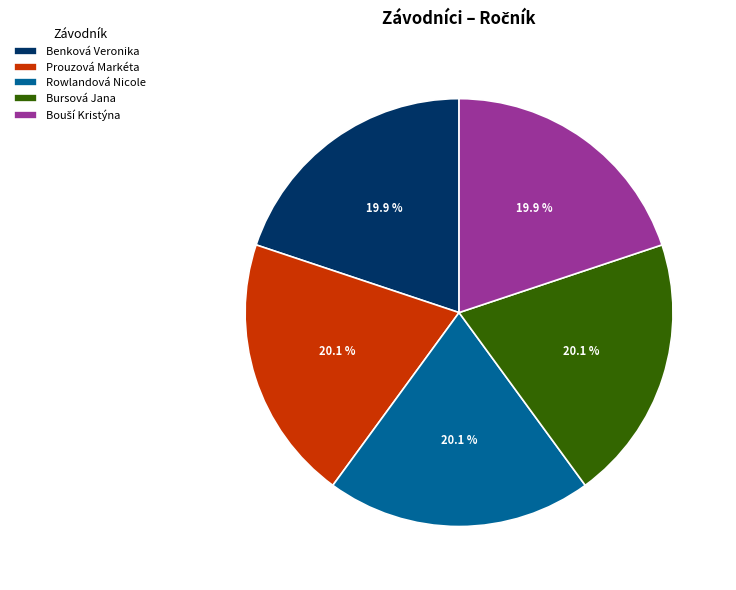

Is there a majority slice in this chart?

No